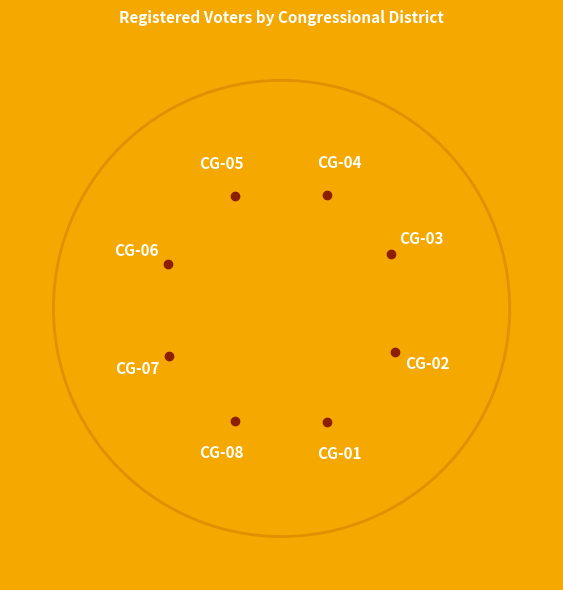

What percentage is the CG-08 slice, to the nearest percent?

12%